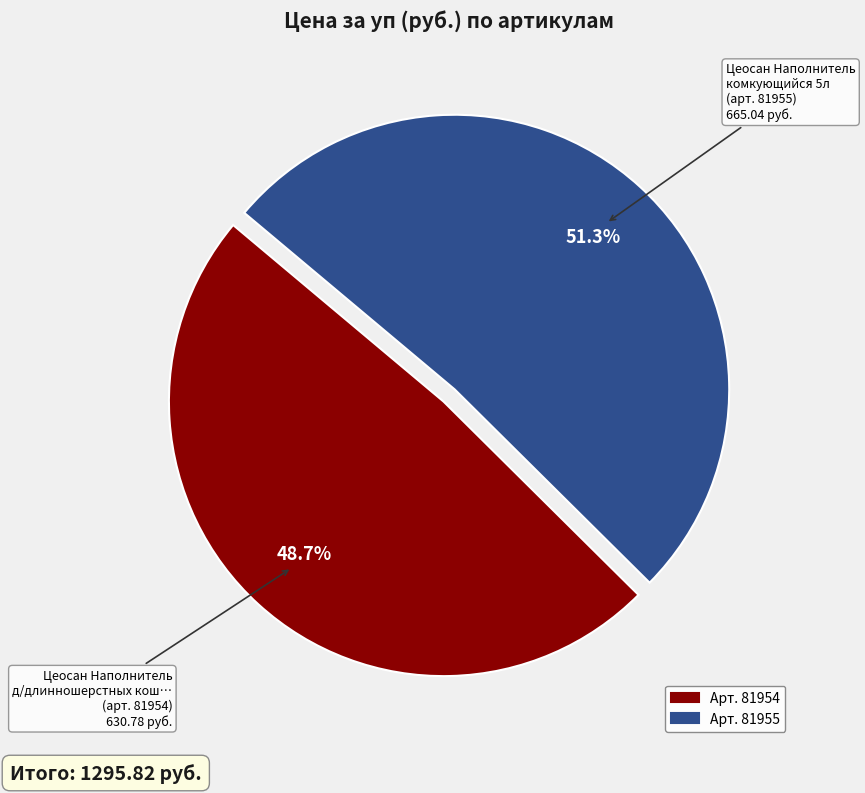

Is there a majority slice in this chart?

Yes